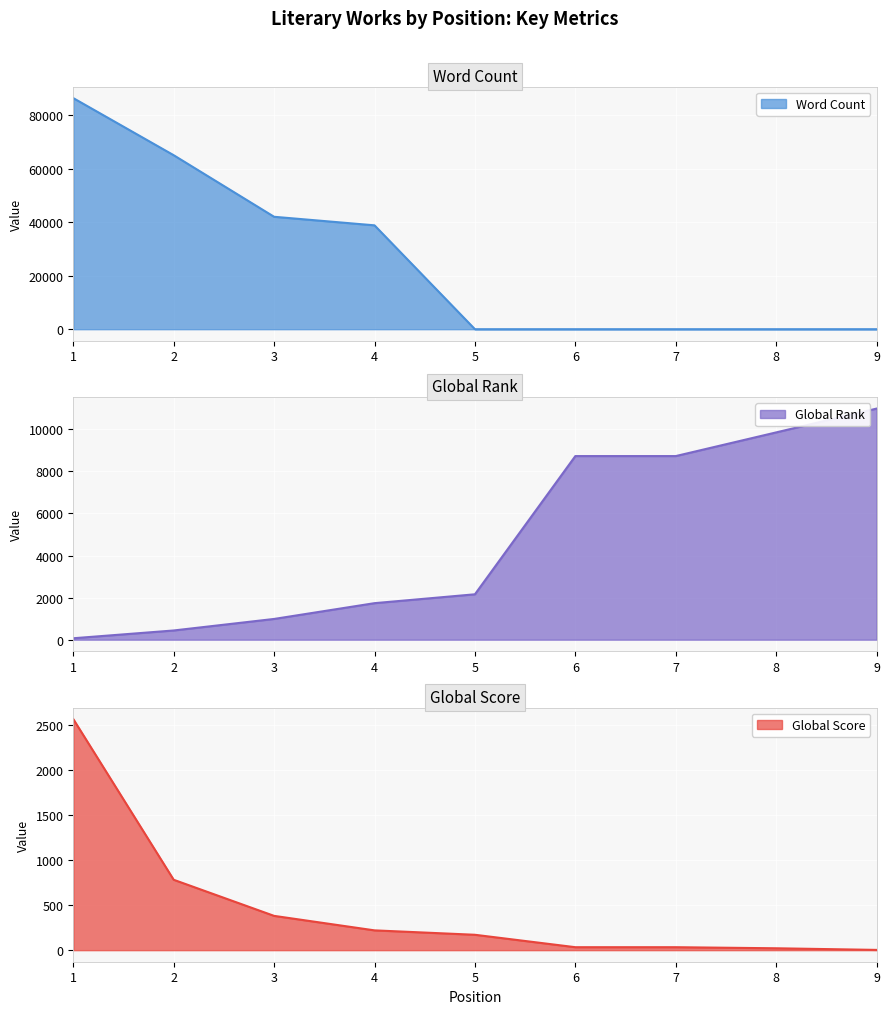

Reading left to right, extract all data points from this chart.

Global Score: 2567	782	381	220	171	33	33	21	3
Global Rank: 68	438	986	1736	2158	8728	8728	9853	10985
Word Count: 86332	65000	42000	38804	0	0	0	0	0